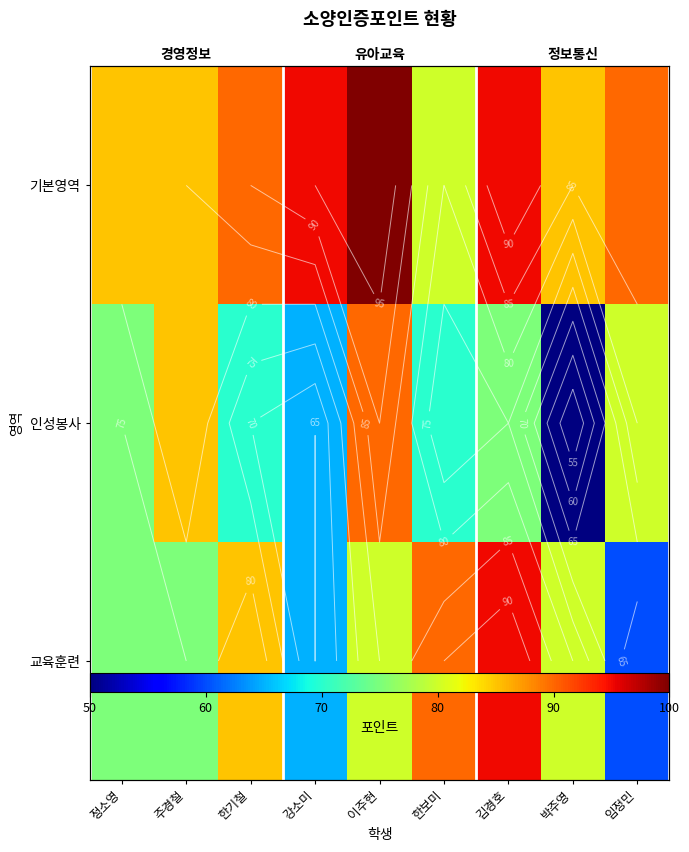

Between 한보미 and 강소미, which is larger?

강소미